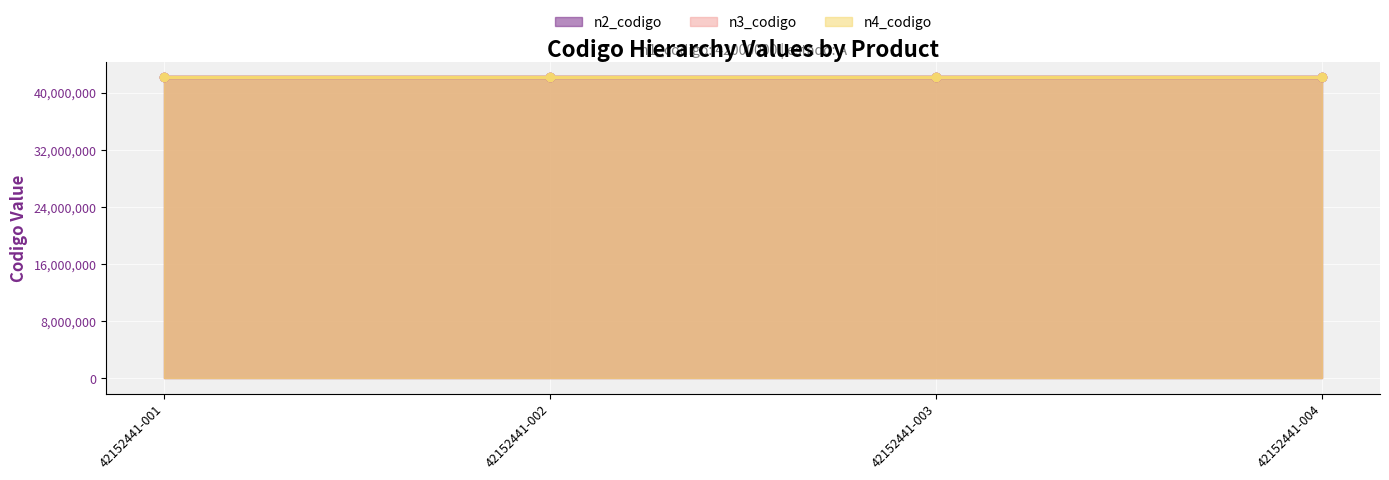

What is the maximum value shown in the chart?

42152441